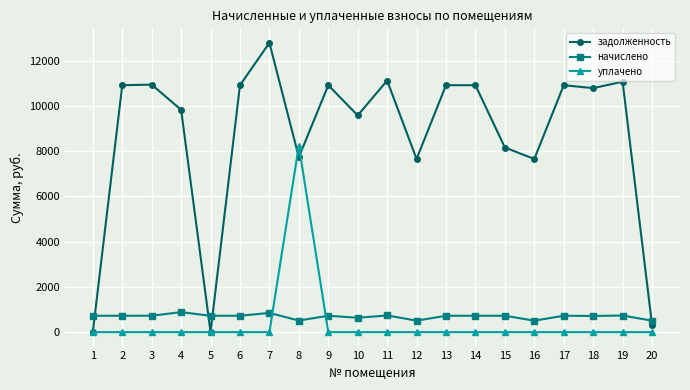

True or false: уплачено and начислено intersect in this chart.

True